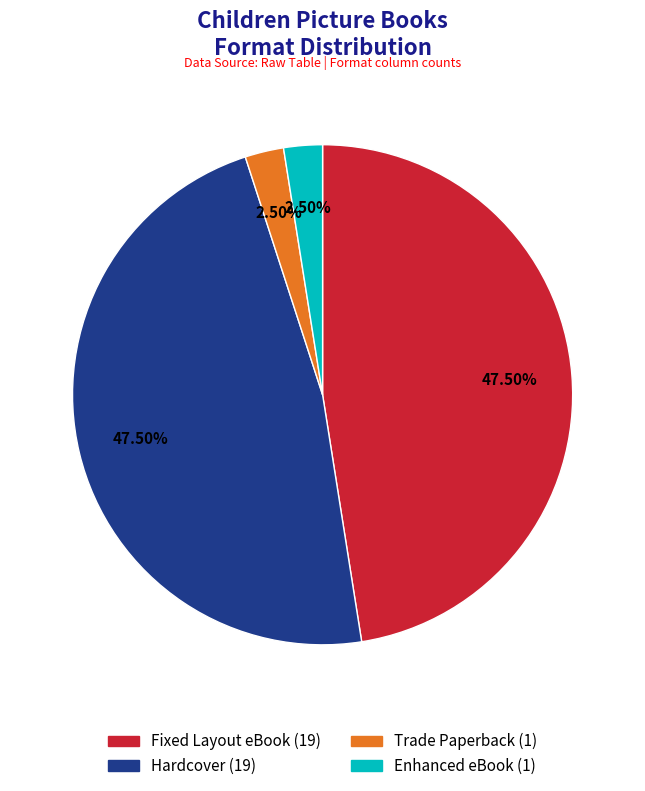

Is there a majority slice in this chart?

No